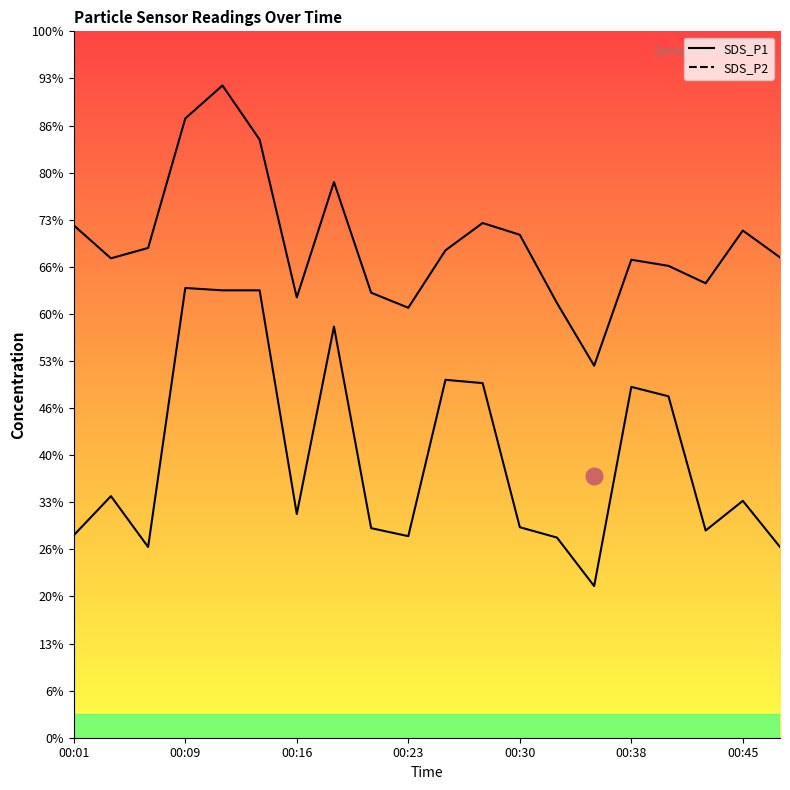

Reading left to right, extract all data points from this chart.

SDS_P1: 10.9	10.2	10.4	13.2	13.8	12.7	9.3	11.8	9.4	9.1	10.3	10.9	10.7	9.2	7.9	10.2	10.0	9.7	10.8	10.2
SDS_P2: 4.3	5.1	4.0	9.6	9.5	9.5	4.8	8.7	4.5	4.3	7.6	7.5	4.5	4.2	3.2	7.5	7.2	4.4	5.0	4.0